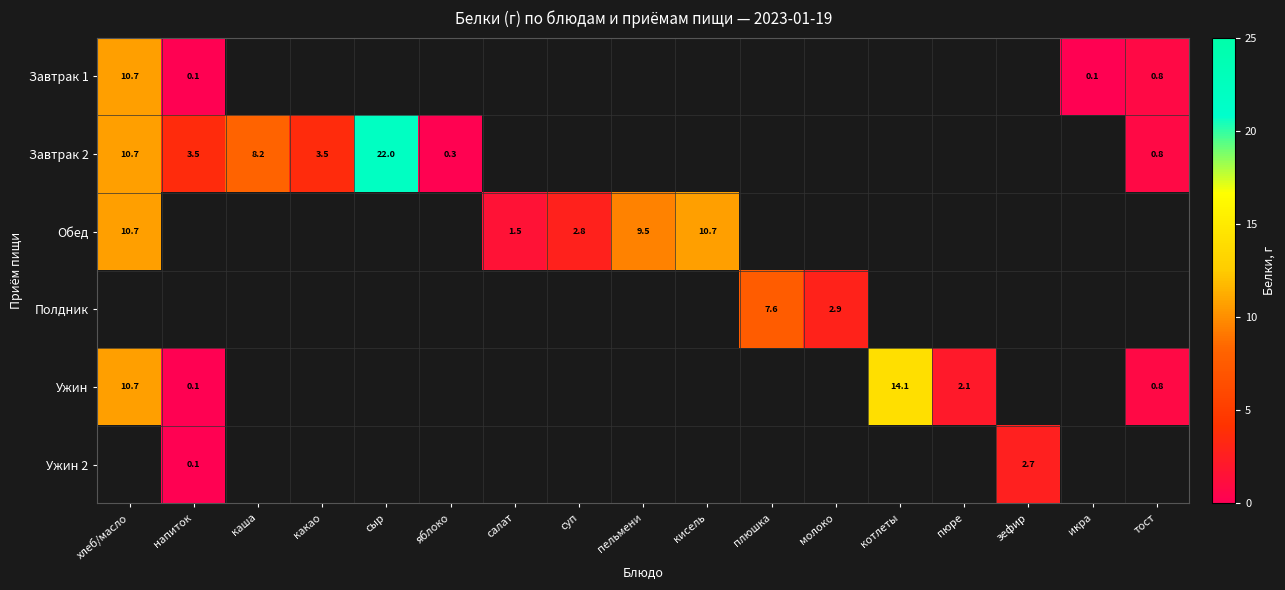

The value of Ужин at напиток is 0.1. True or false?

True